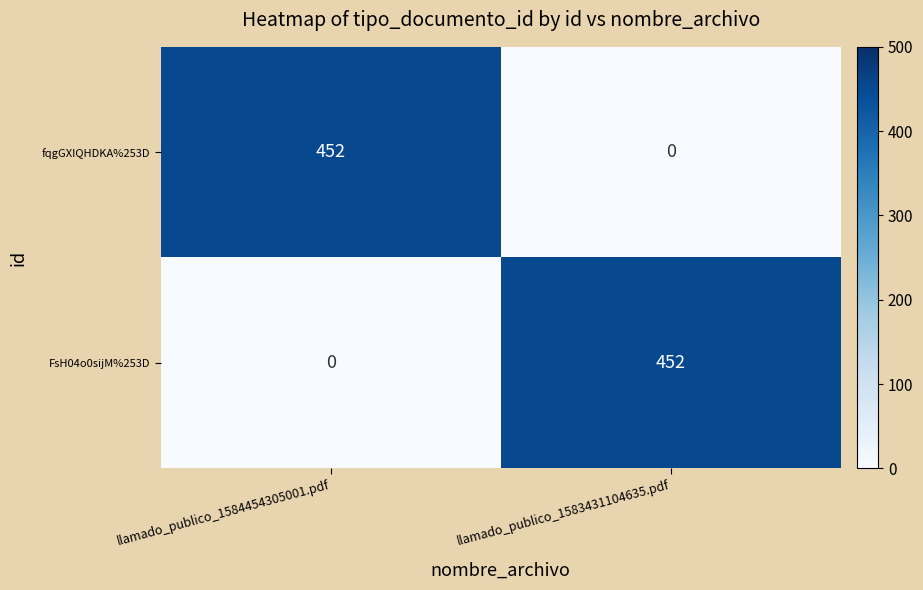

What is the total value across all series at llamado_publico_1584454305001.pdf?

452